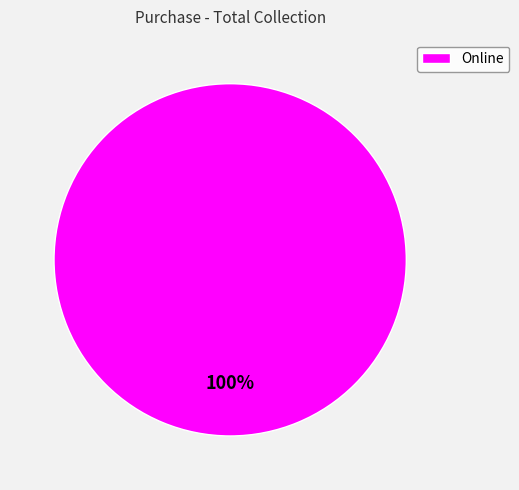

Count the number of slices in the pie.

1